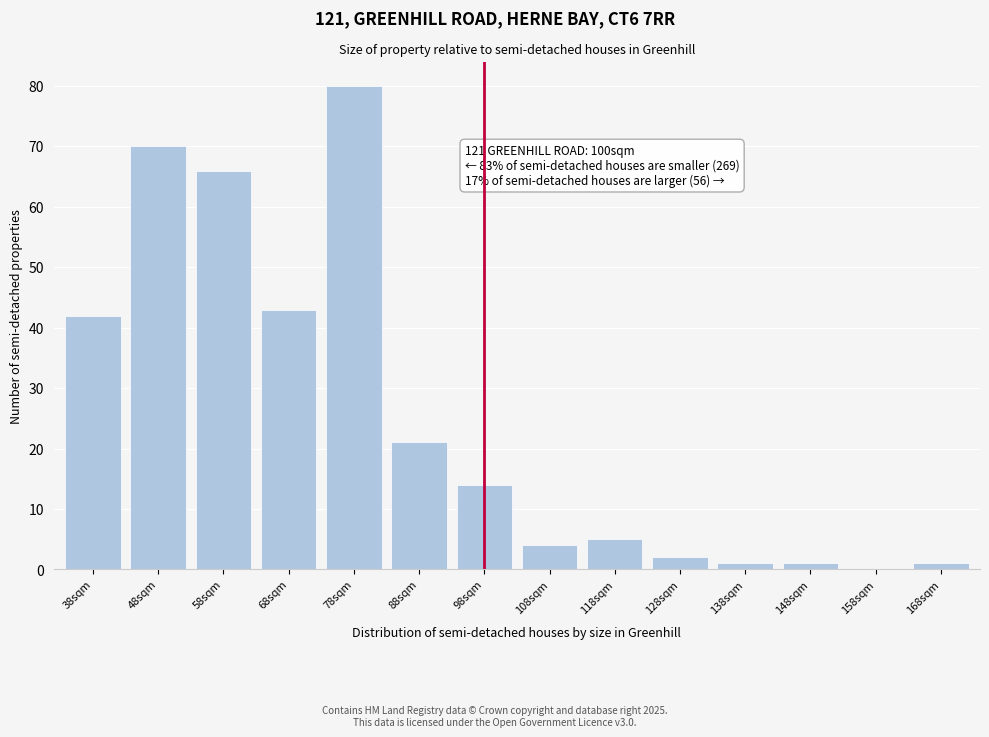

Reading left to right, extract all data points from this chart.

38sqm=42	48sqm=70	58sqm=66	68sqm=43	78sqm=80	88sqm=21	98sqm=14	108sqm=4	118sqm=5	128sqm=2	138sqm=1	148sqm=1	158sqm=0	168sqm=1